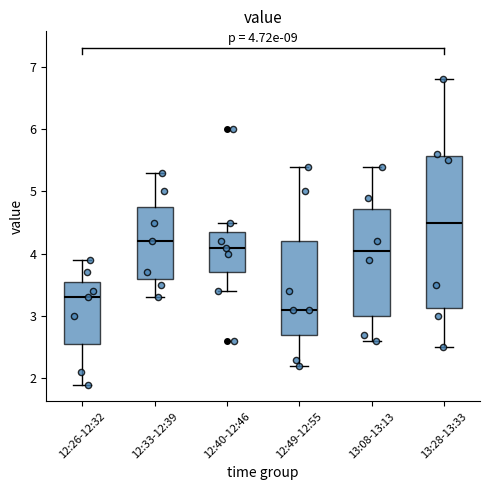

Comparing the boxes themselves (not the whiskers), which one is the tallest?

13:28-13:33